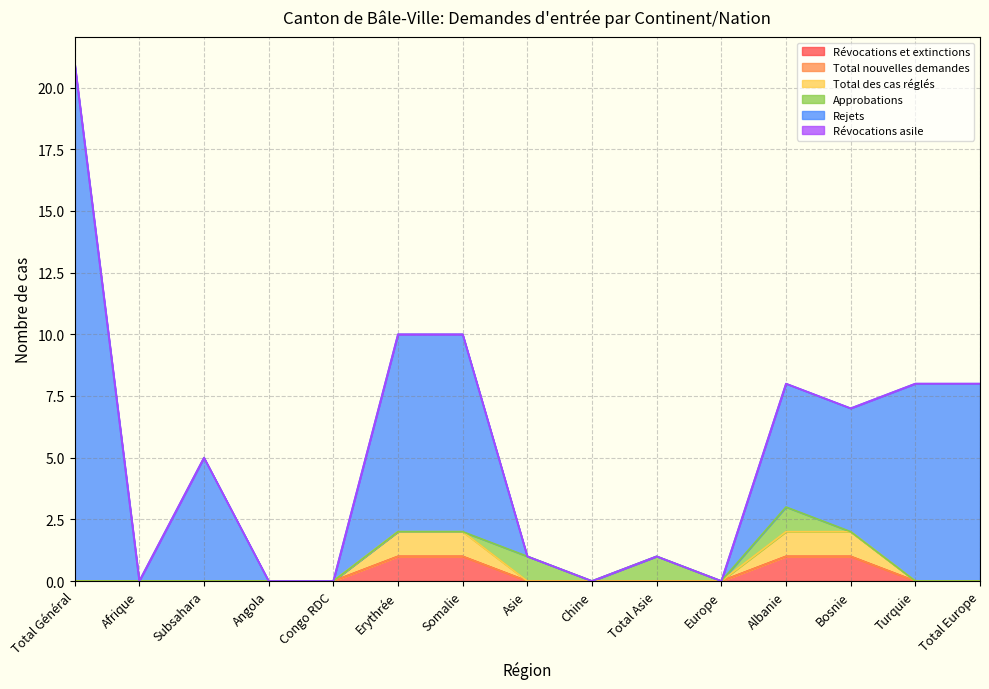

Where is Total des cas réglés nearest to the value 0?

Total Général